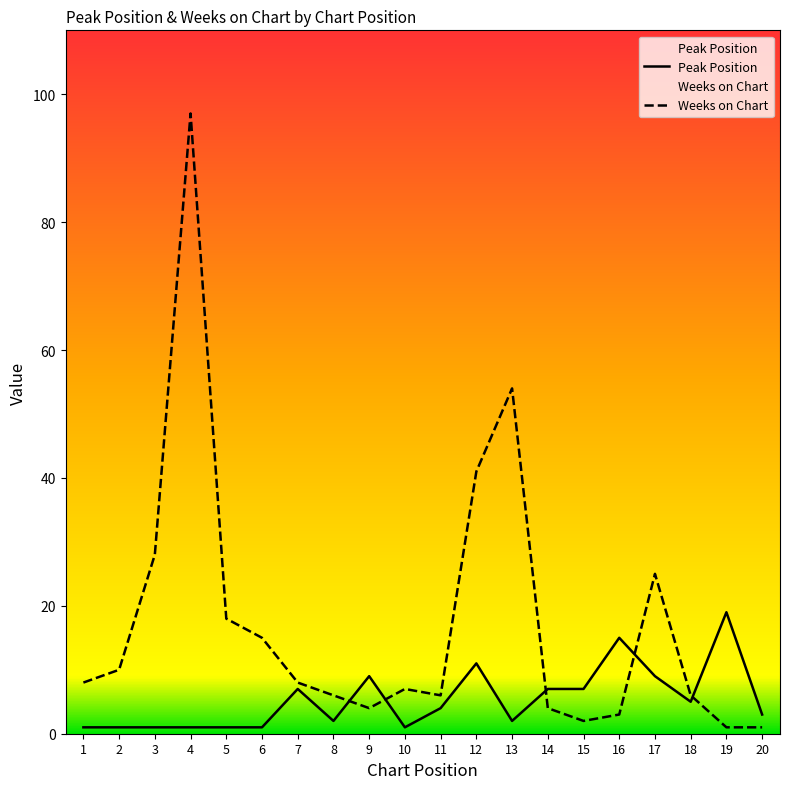

Which has a higher value, 12 or 16?

16